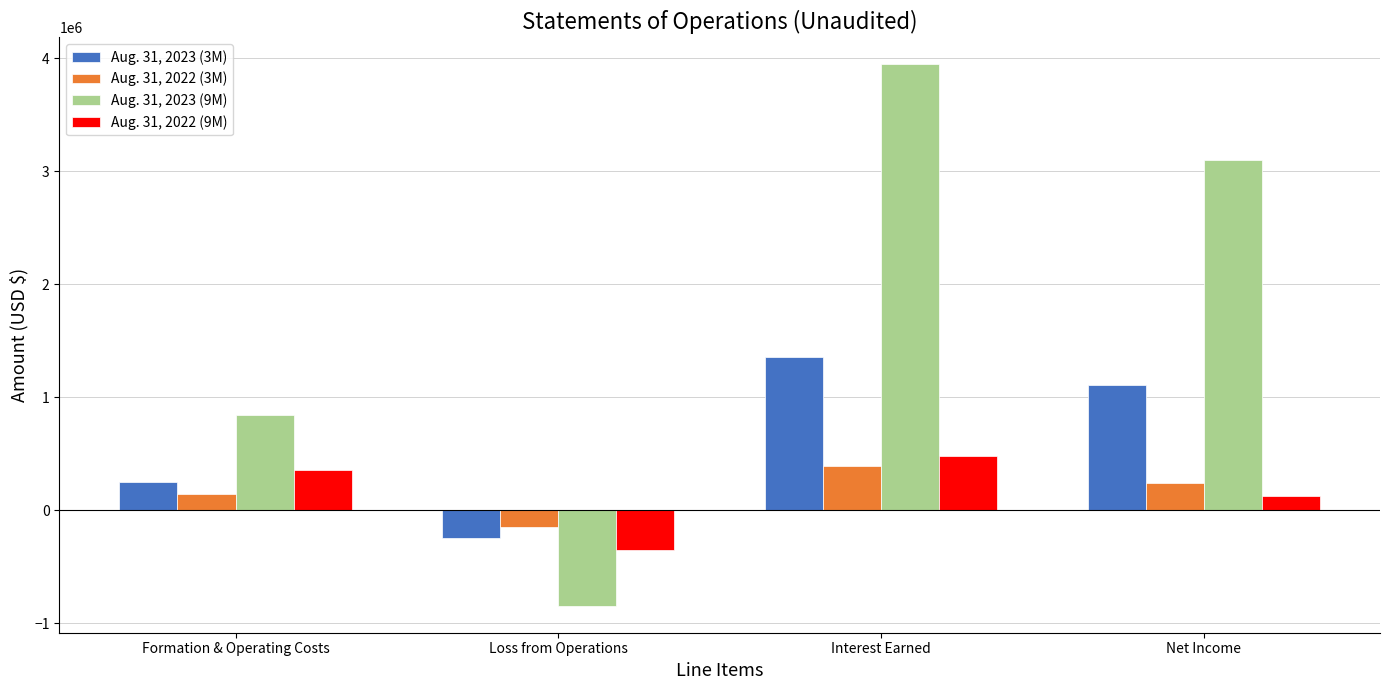

How many bars are there in total?

16